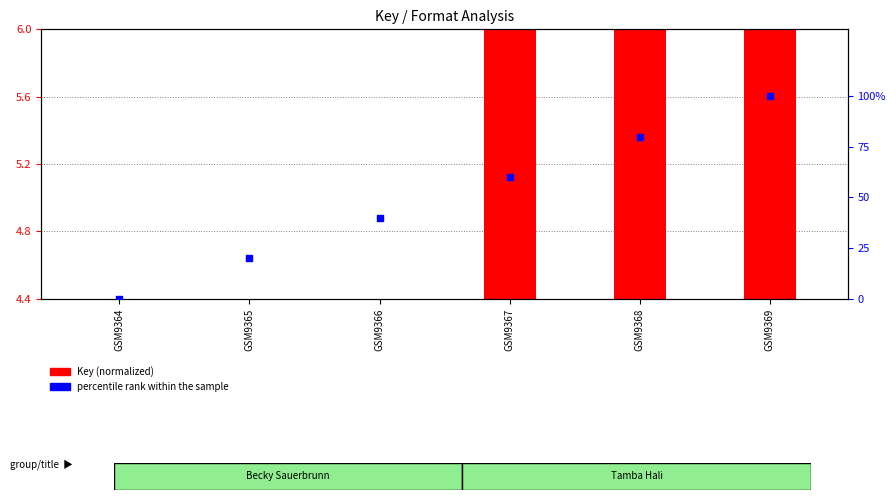

What are all the series names shown in the legend?

Key (normalized), percentile rank within the sample